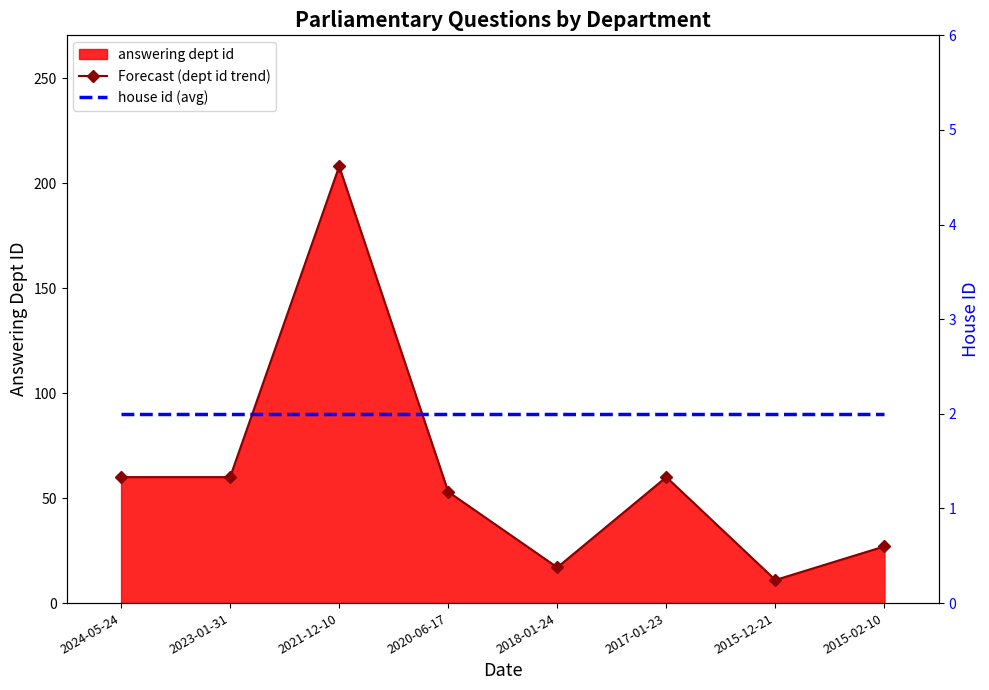

True or false: house id (avg) and Forecast (dept id trend) intersect in this chart.

False